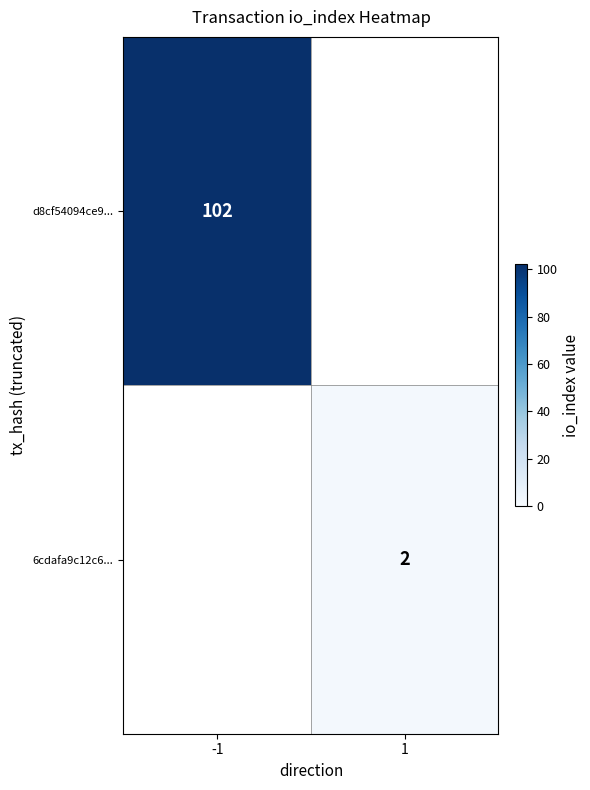

What is the smallest value displayed?

2.0